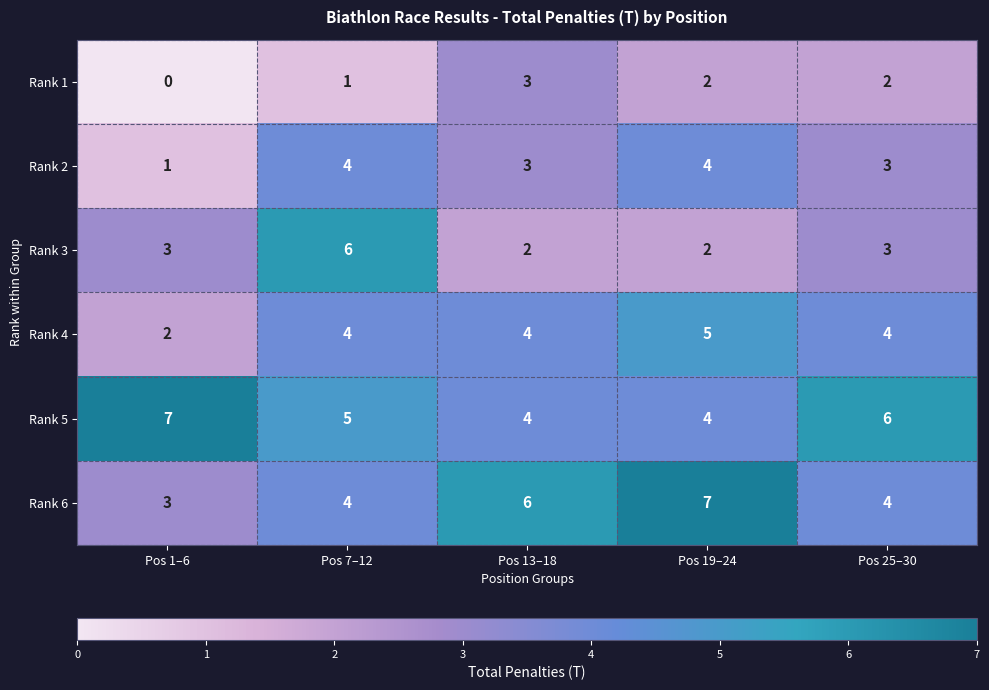

Reading left to right, transcribe all the data shown in this chart.

Rank 1: Pos 1–6=0	Pos 7–12=1	Pos 13–18=3	Pos 19–24=2	Pos 25–30=2
Rank 2: Pos 1–6=1	Pos 7–12=4	Pos 13–18=3	Pos 19–24=4	Pos 25–30=3
Rank 3: Pos 1–6=3	Pos 7–12=6	Pos 13–18=2	Pos 19–24=2	Pos 25–30=3
Rank 4: Pos 1–6=2	Pos 7–12=4	Pos 13–18=4	Pos 19–24=5	Pos 25–30=4
Rank 5: Pos 1–6=7	Pos 7–12=5	Pos 13–18=4	Pos 19–24=4	Pos 25–30=6
Rank 6: Pos 1–6=3	Pos 7–12=4	Pos 13–18=6	Pos 19–24=7	Pos 25–30=4